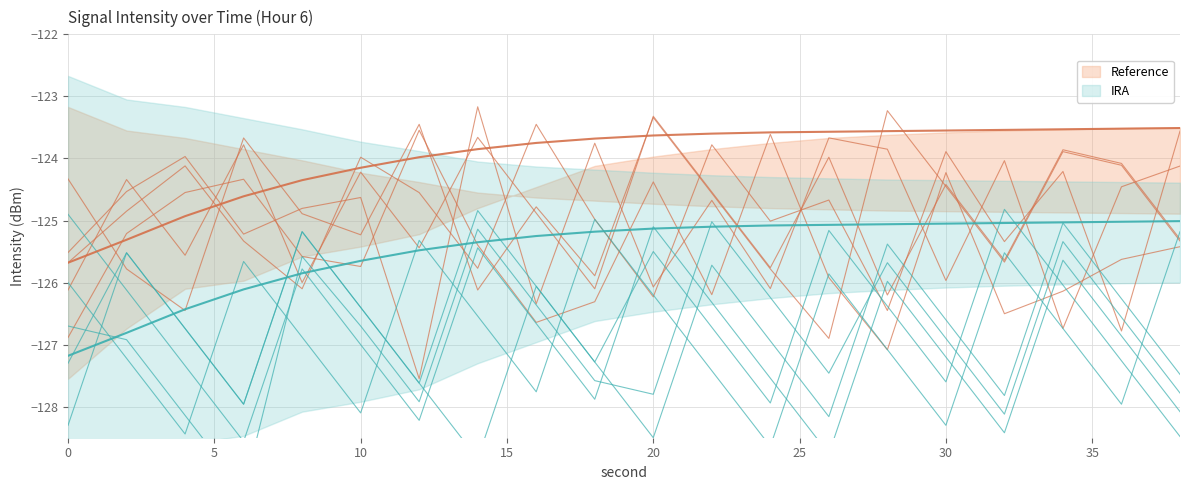

Reading right to left, what are all the values shown in this chart?

Mean Intensity: 38=-123.5	36=-123.5	34=-123.5	32=-123.5	30=-123.5	28=-123.6	26=-123.6	24=-123.6	22=-123.6	20=-123.6	18=-123.7	16=-123.8	14=-123.8	12=-124.0	10=-124.2	8=-124.3	6=-124.6	4=-124.9	2=-125.3	0=-125.7
Max Intensity: 38=-125.0	36=-125.0	34=-125.0	32=-125.0	30=-125.0	28=-125.1	26=-125.1	24=-125.1	22=-125.1	20=-125.1	18=-125.2	16=-125.2	14=-125.3	12=-125.5	10=-125.7	8=-125.8	6=-126.1	4=-126.4	2=-126.8	0=-127.2